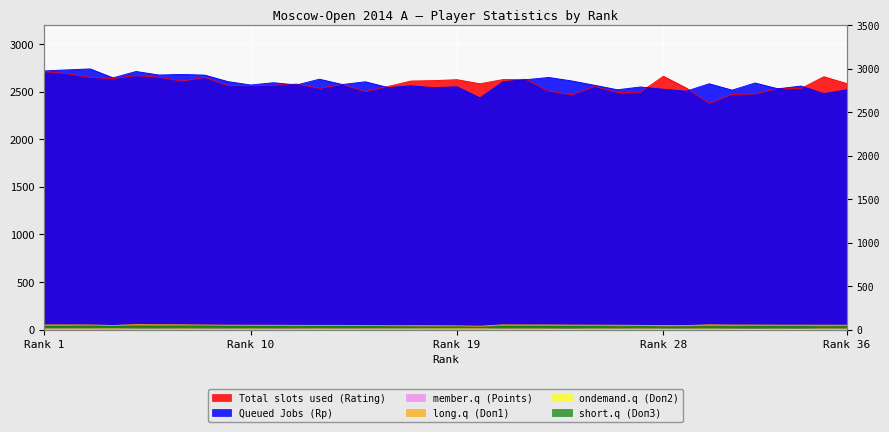

How many interior local valleys does the short.q (Doп3) series have?

12